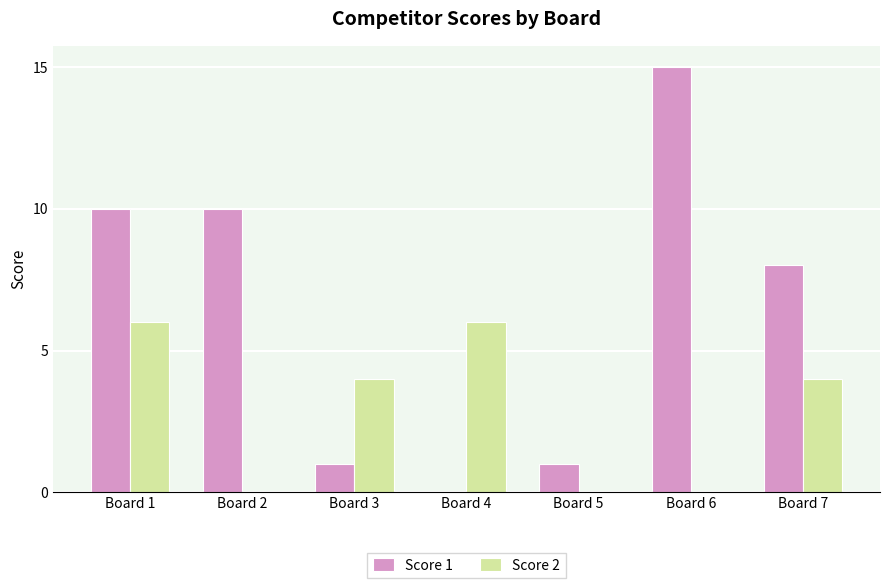

The value of Score 1 at Board 3 is 1. True or false?

True